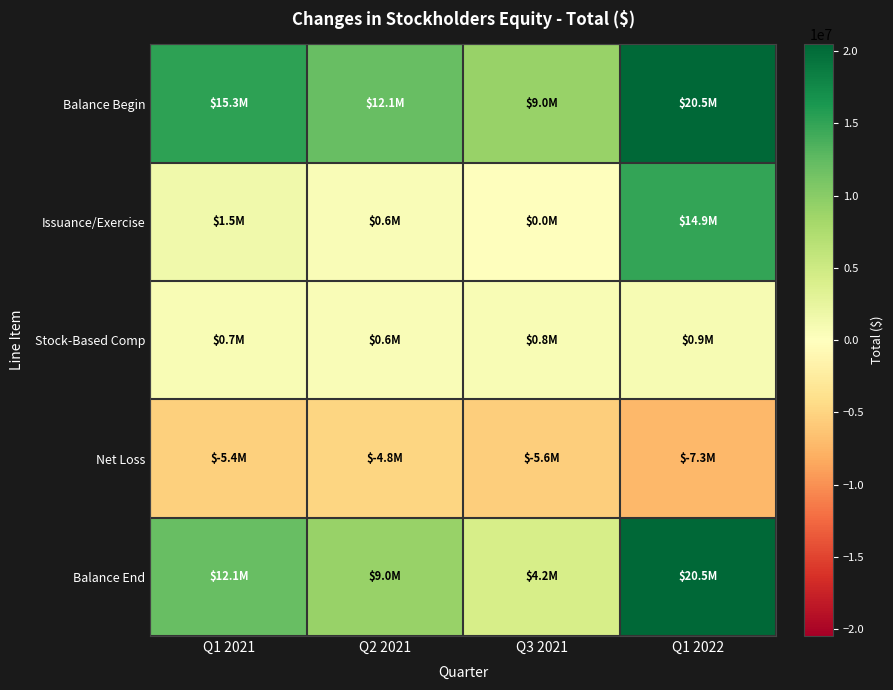

Between Q1 2022 and Q2 2021, which is larger?

Q1 2022